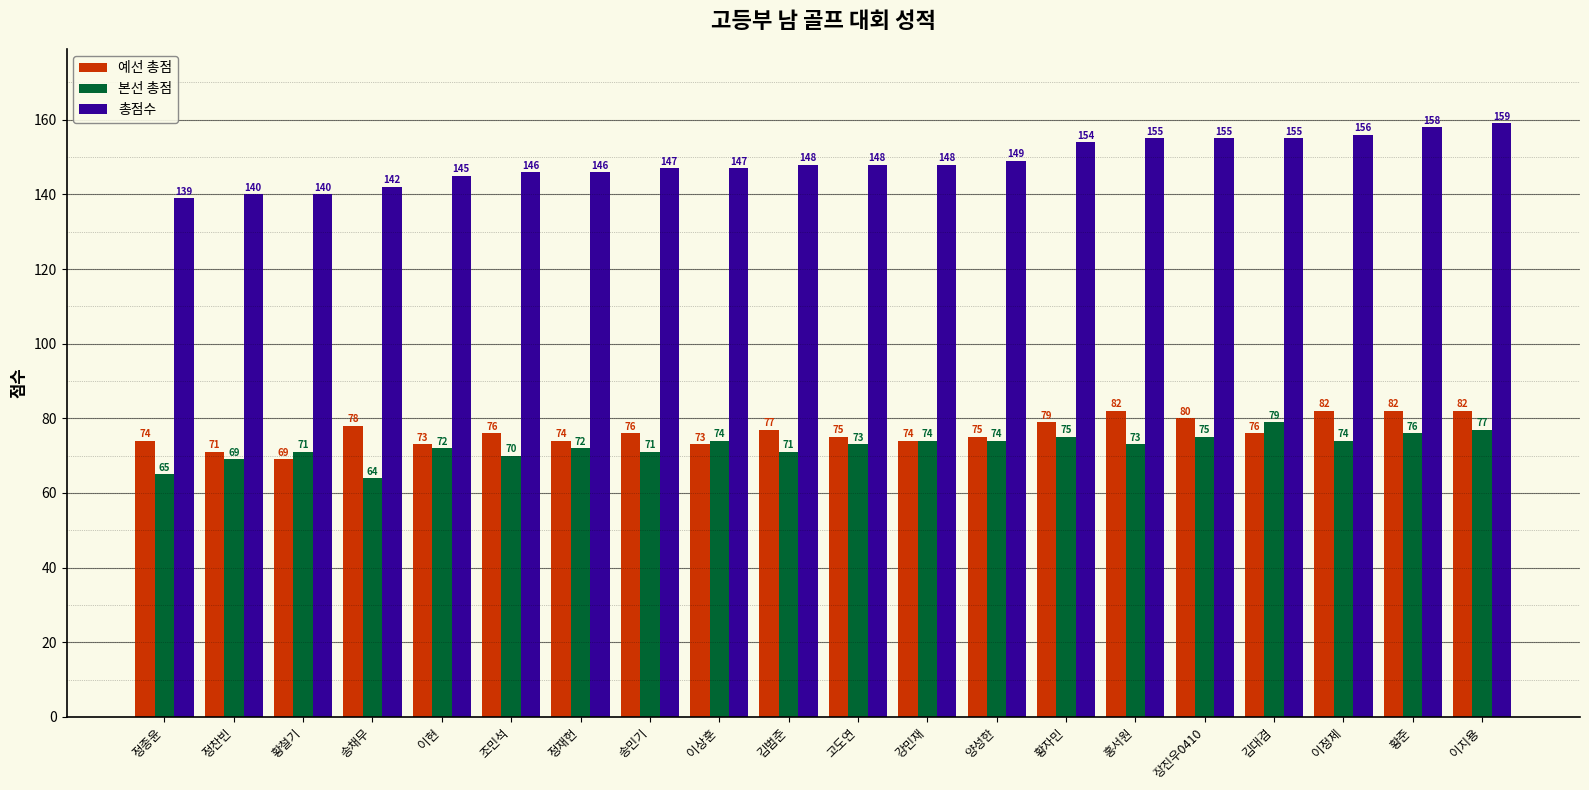

What is the minimum value for 예선 총점?

69